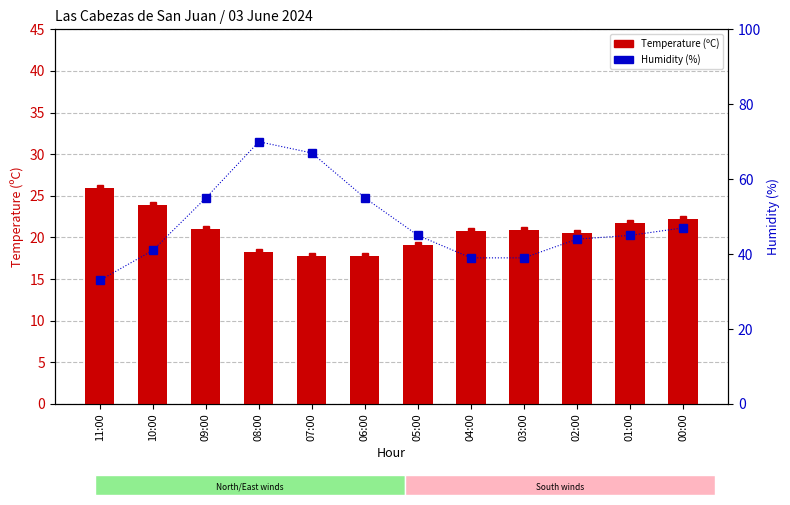

How many distinct data groups are displayed?

2